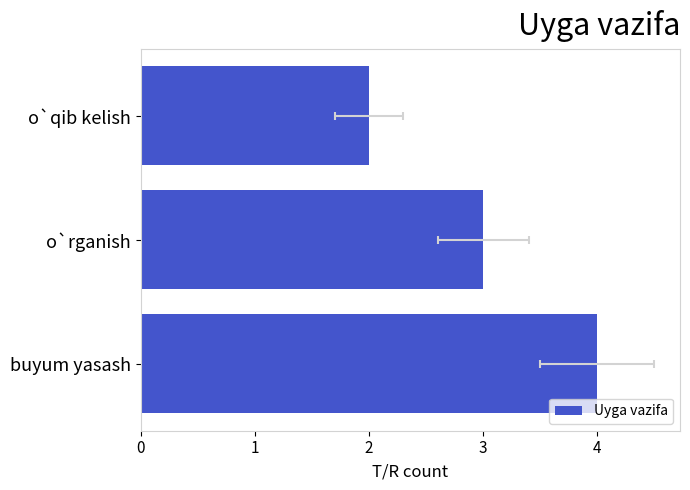

What is the difference between the maximum and minimum values?

2